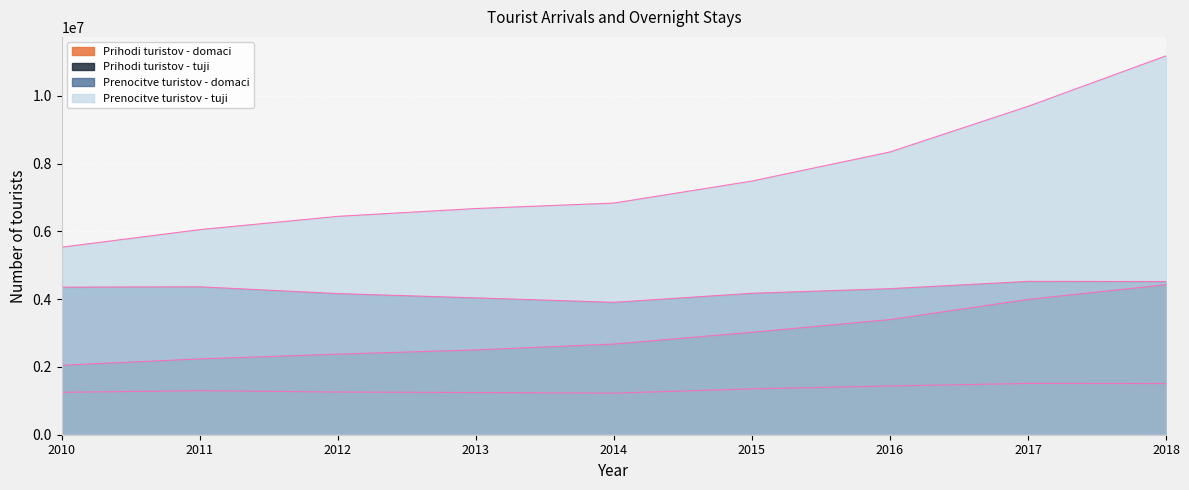

True or false: Prihodi turistov - tuji has more than 1 interior local peaks.

False